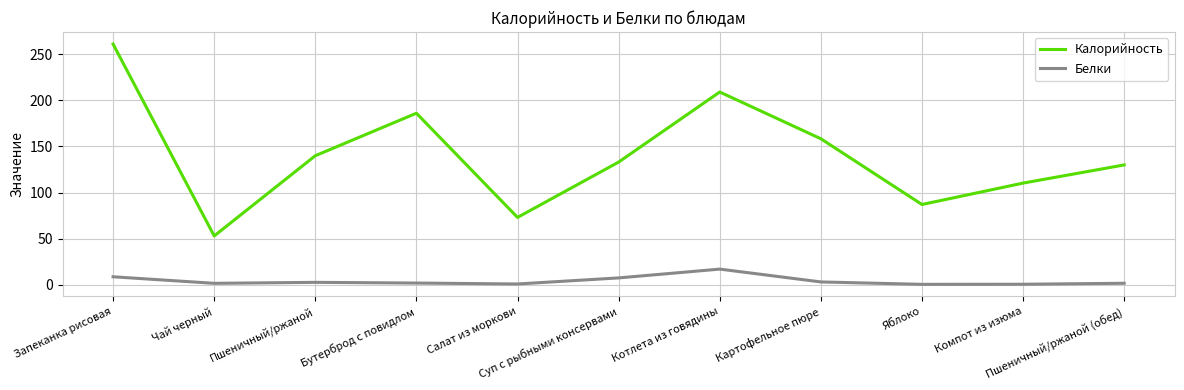

What position from the right is Котлета из говядины?

5